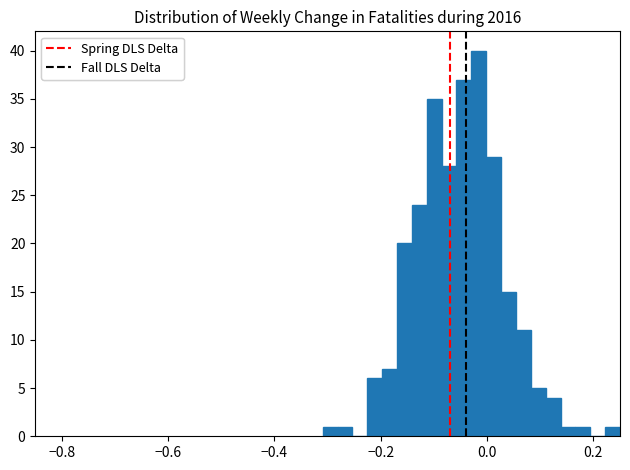

Around what value on the x-axis is the tallest bar? Give the approximate position of its centre, as read against the axis.

-0.02